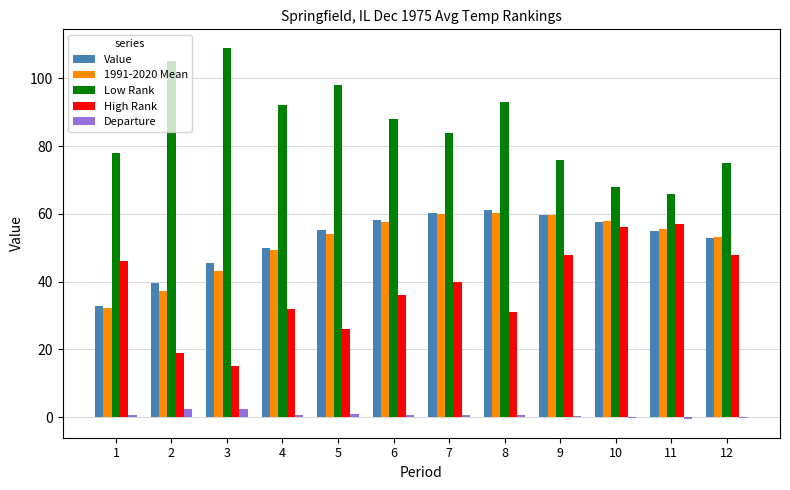

What is the spread (max minus min) of values at 7?

83.5